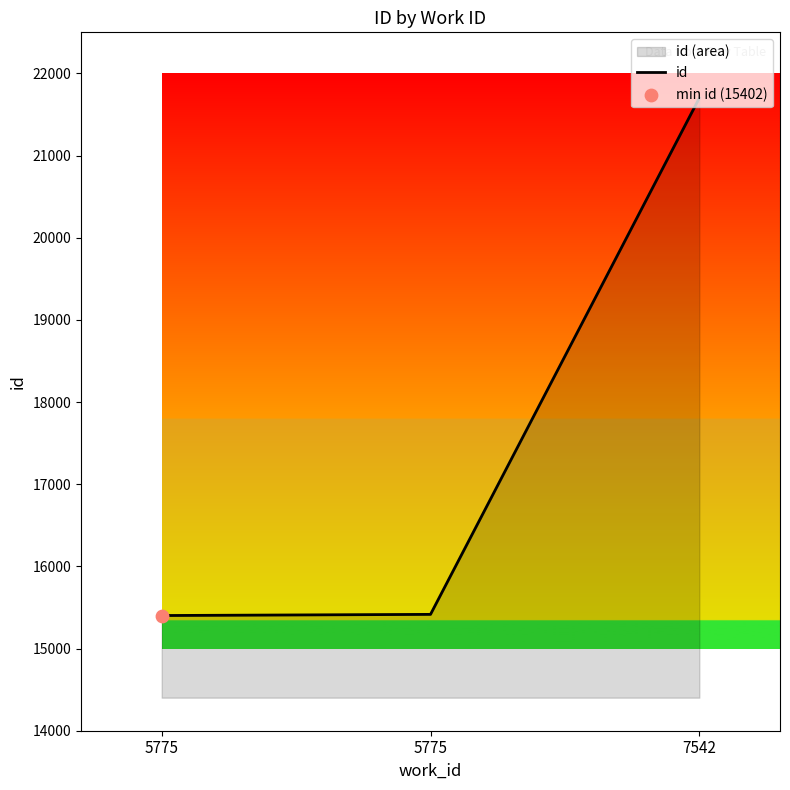

What is the change in value from 5775 to 7542?

+6299